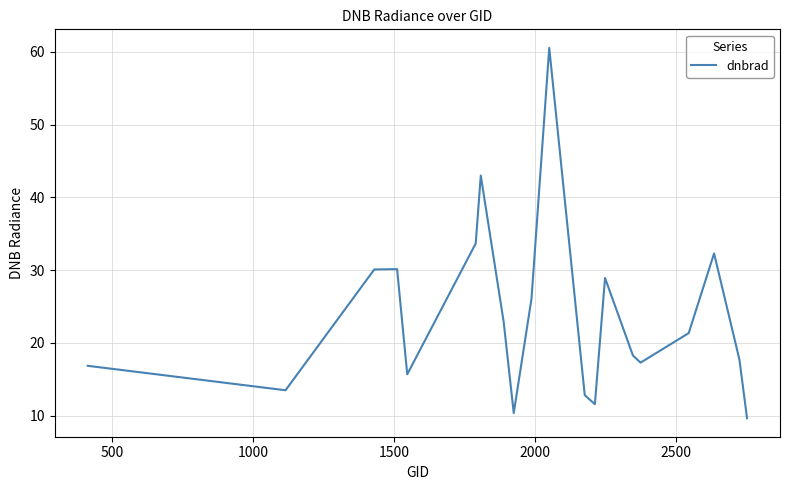

What is the difference between the maximum and minimum values?

50.9